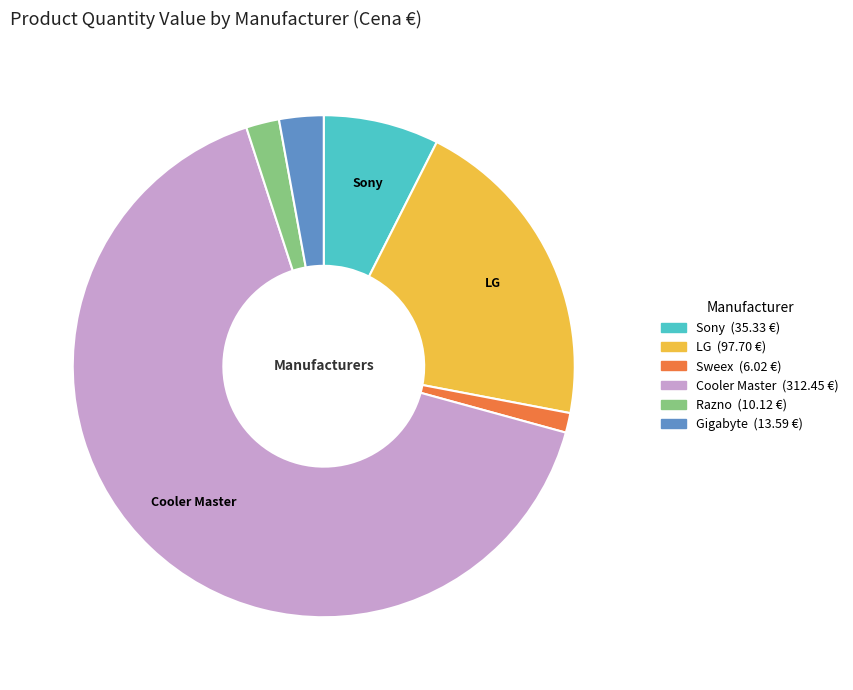

Is there a majority slice in this chart?

Yes